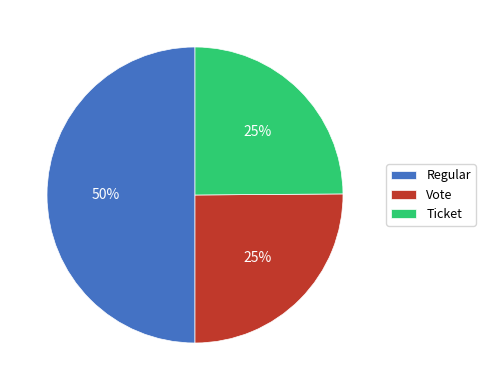

How many slices are in this pie chart?

3